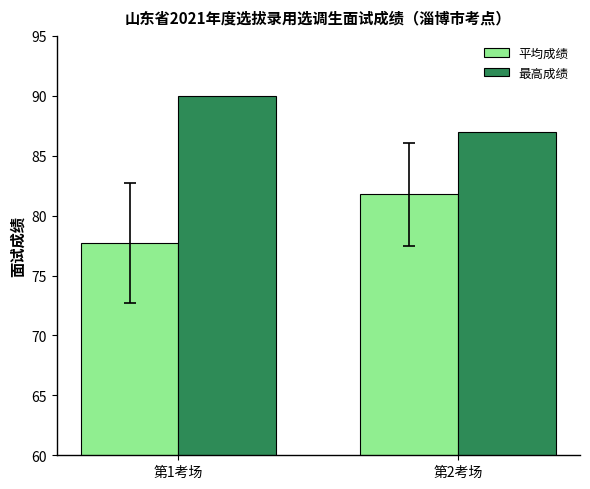

What are all the series names shown in the legend?

平均成绩, 最高成绩